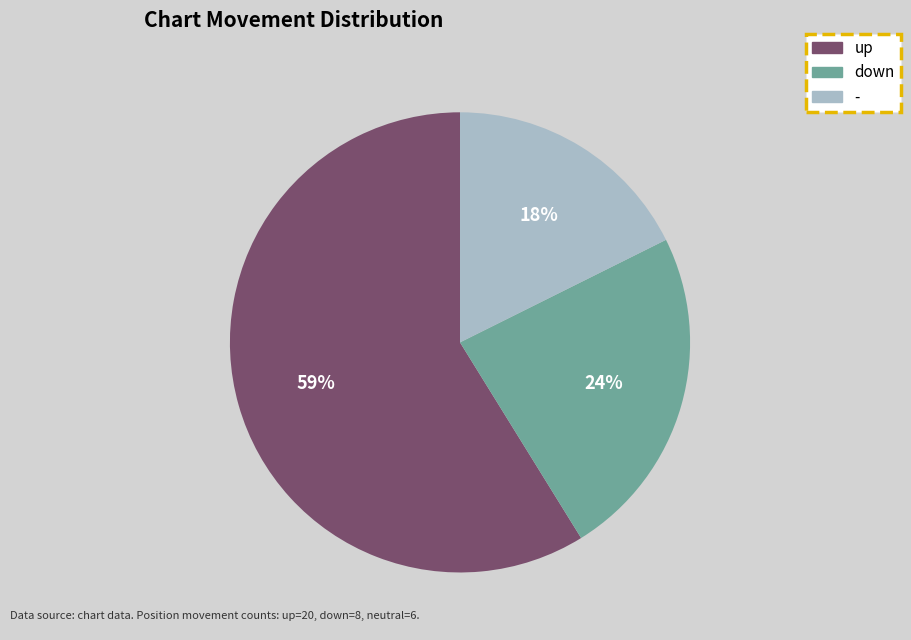

Approximately how many times larger is the value at down compared to up?

0.4